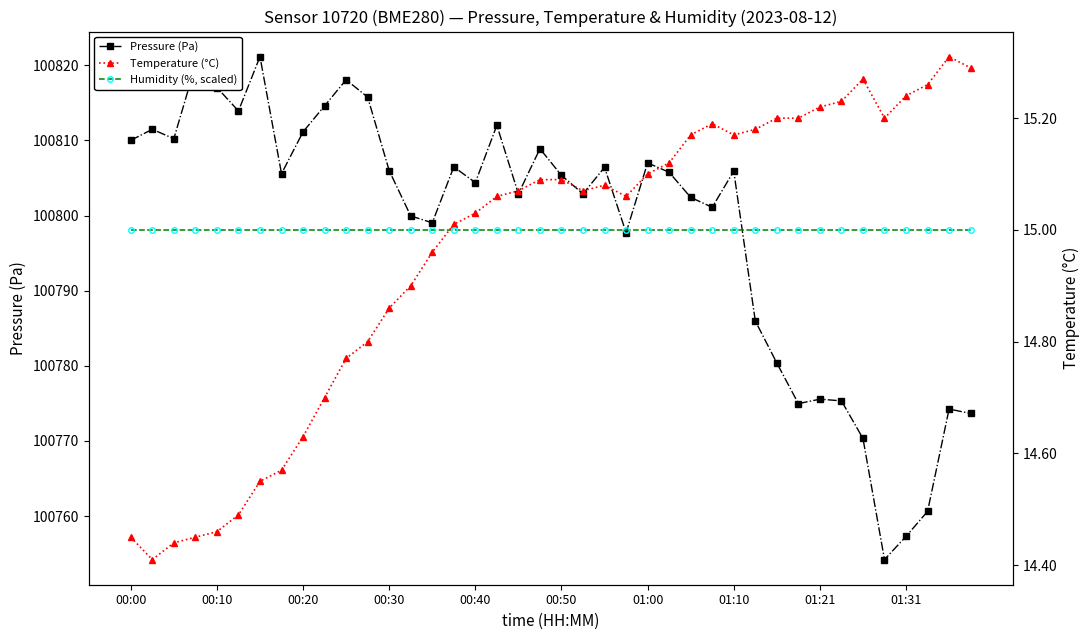

True or false: Pressure (Pa) and Temperature (°C) intersect in this chart.

False